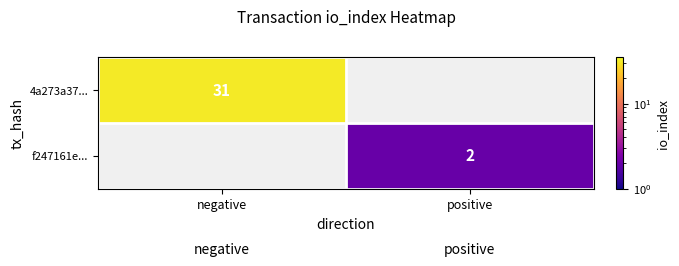

The f247161e... series shows 2 at positive. True or false?

True